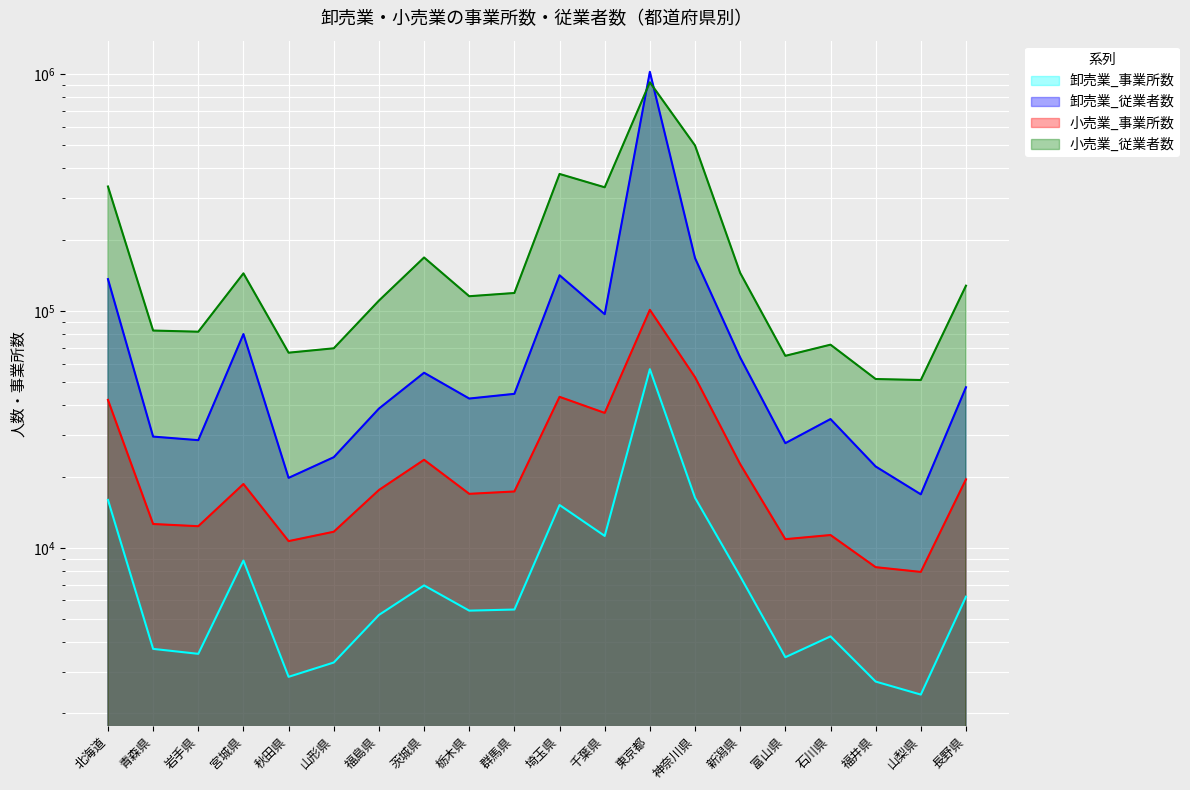

What is the label of the 3rd point from the right?

福井県